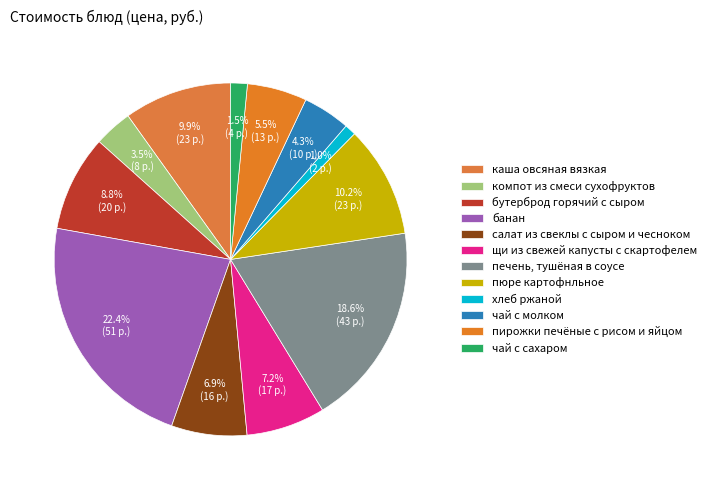

Do чай с молком and пирожки печёные с рисом и яйцом together represent more than half of the pie?

No